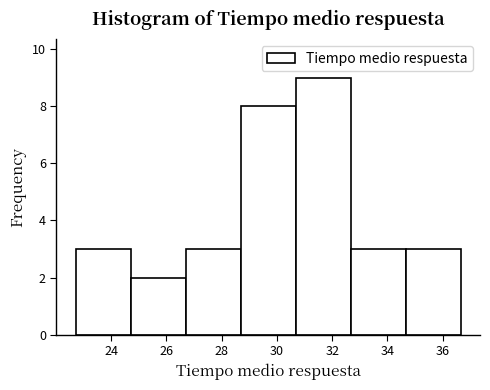

Reading left to right, list every bar in this chart as the range it spans on the x-axis followed by its height. Neither the bar edges nor the heights are printed on the chart, so give them approximately, as read against the axes.

22.8 to 24.8: 3
24.8 to 26.8: 2
26.8 to 28.6: 3
28.6 to 30.6: 8
30.6 to 32.6: 9
32.6 to 34.6: 3
34.6 to 36.6: 3